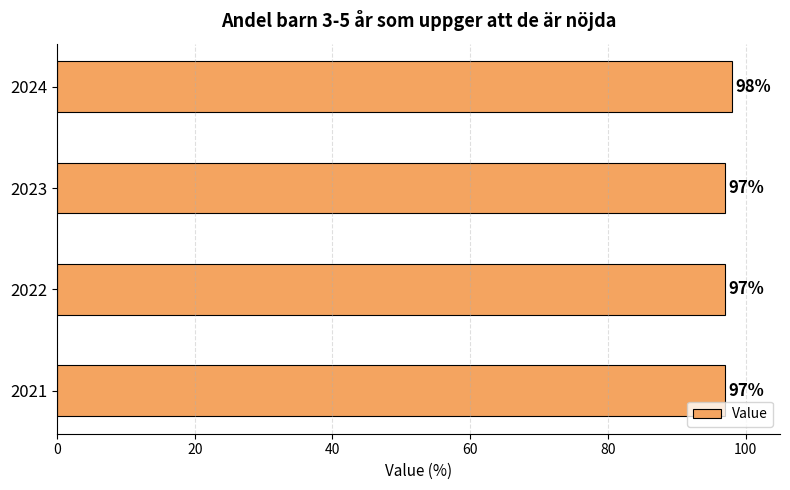

Between 2022 and 2024, which is larger?

2024